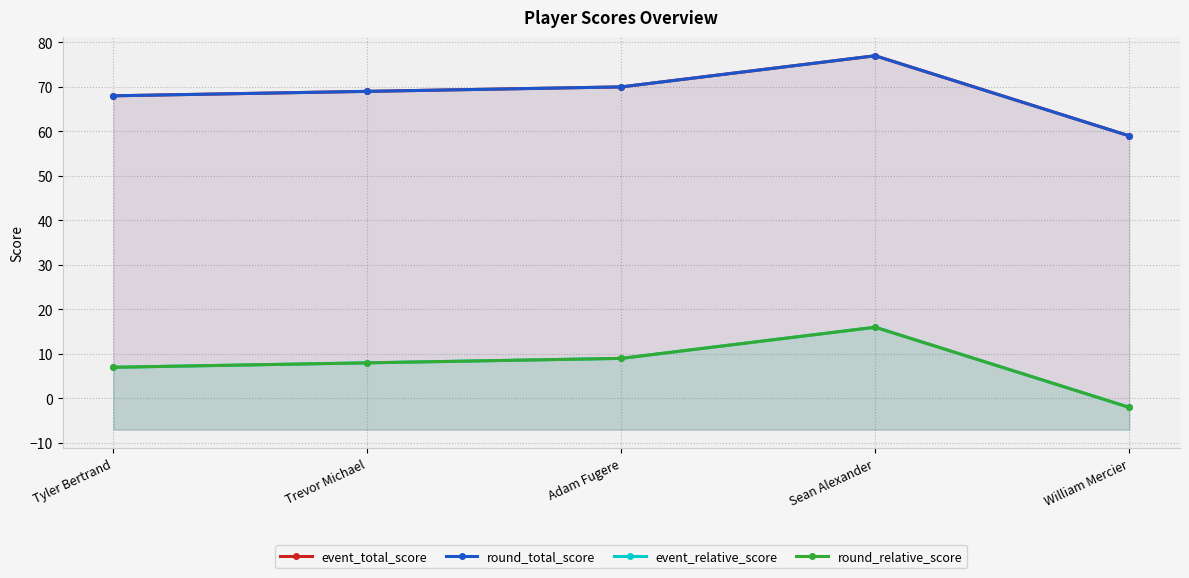

How many interior local peaks does the event_total_score series have?

1